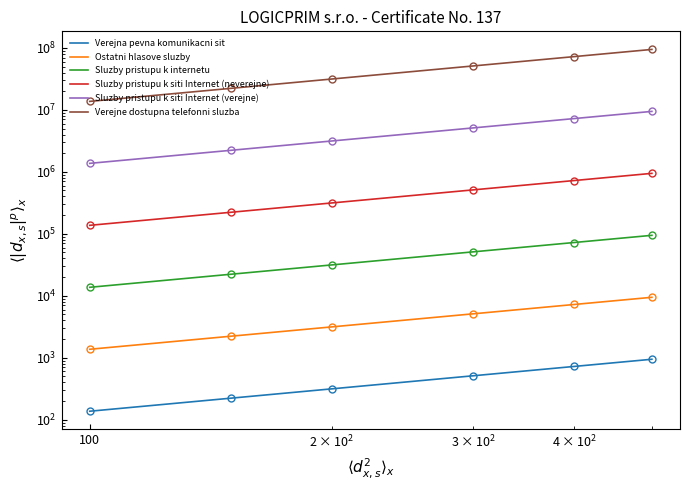

Which series has the largest total across all categories?

Verejne dostupna telefonni sluzba